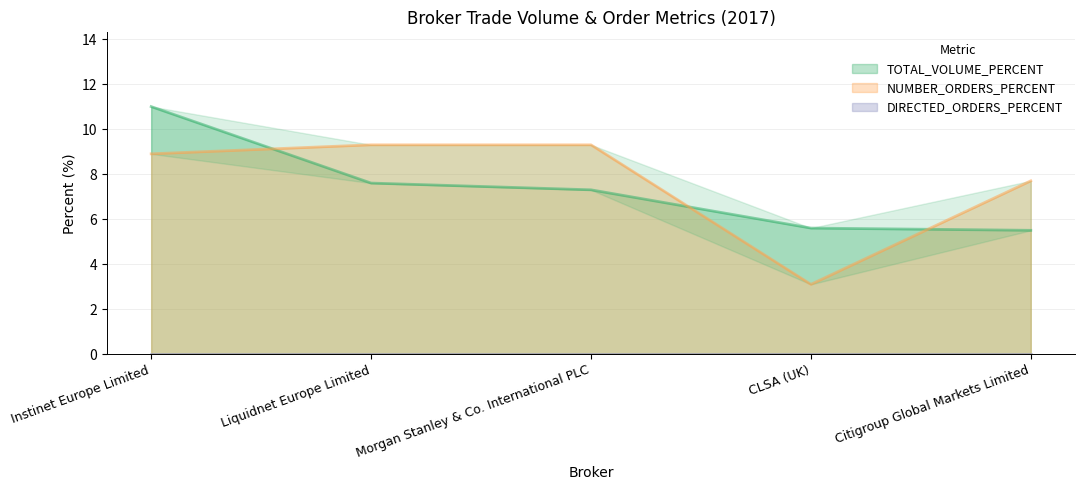

List the series in order of their peak value, lowest first.

NUMBER_ORDERS_PERCENT, TOTAL_VOLUME_PERCENT